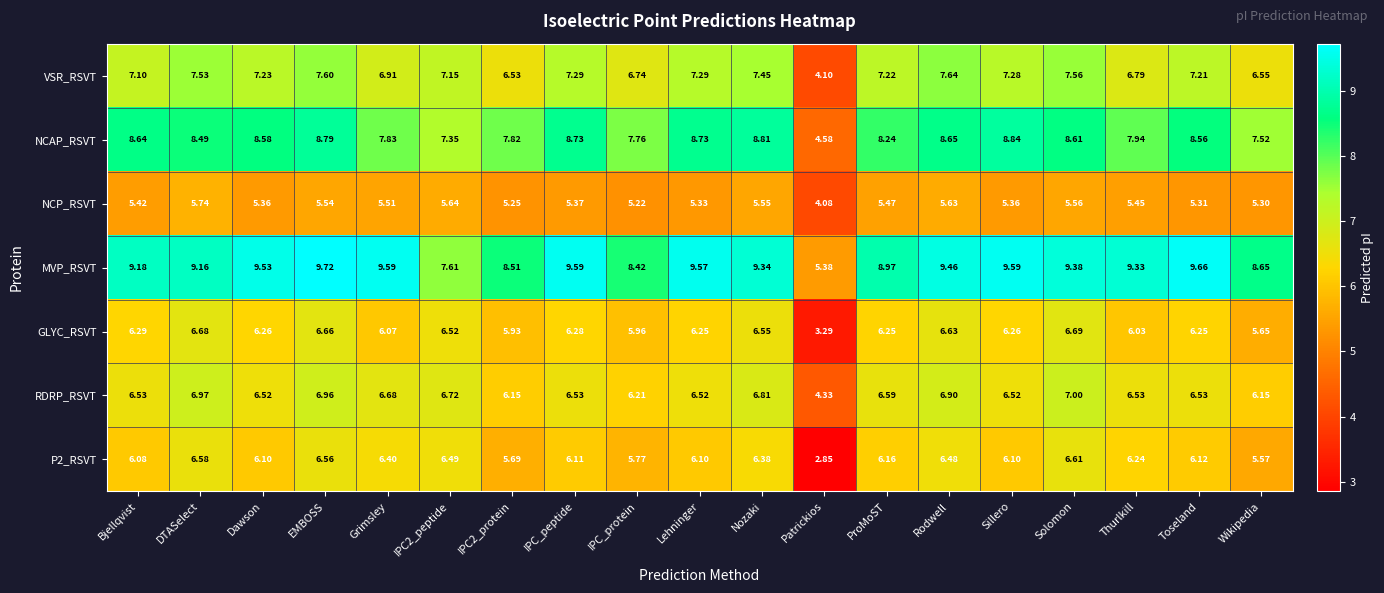

What is the total value across all series at IPC2_protein?

45.9